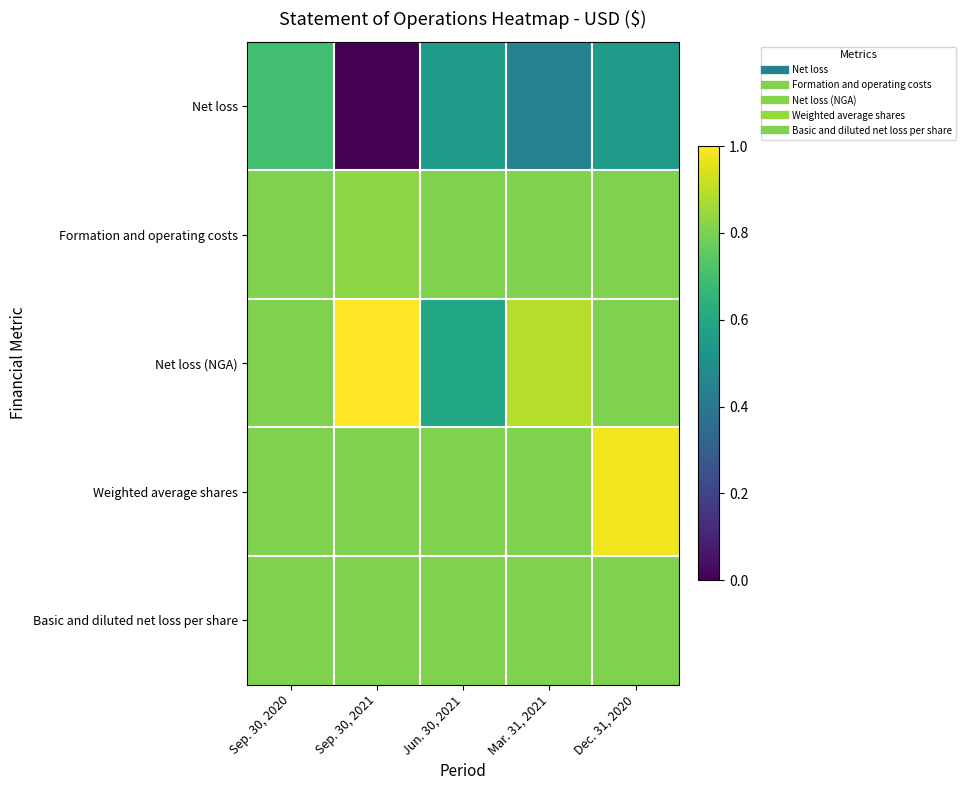

What is the greatest value displayed?

1.0